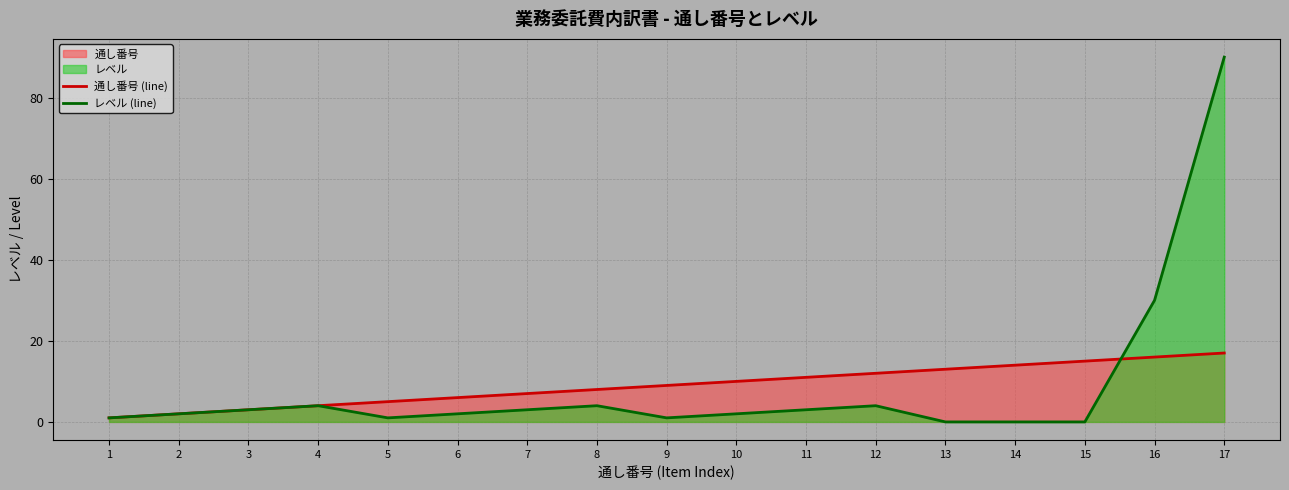

How many lines are shown in the chart?

2